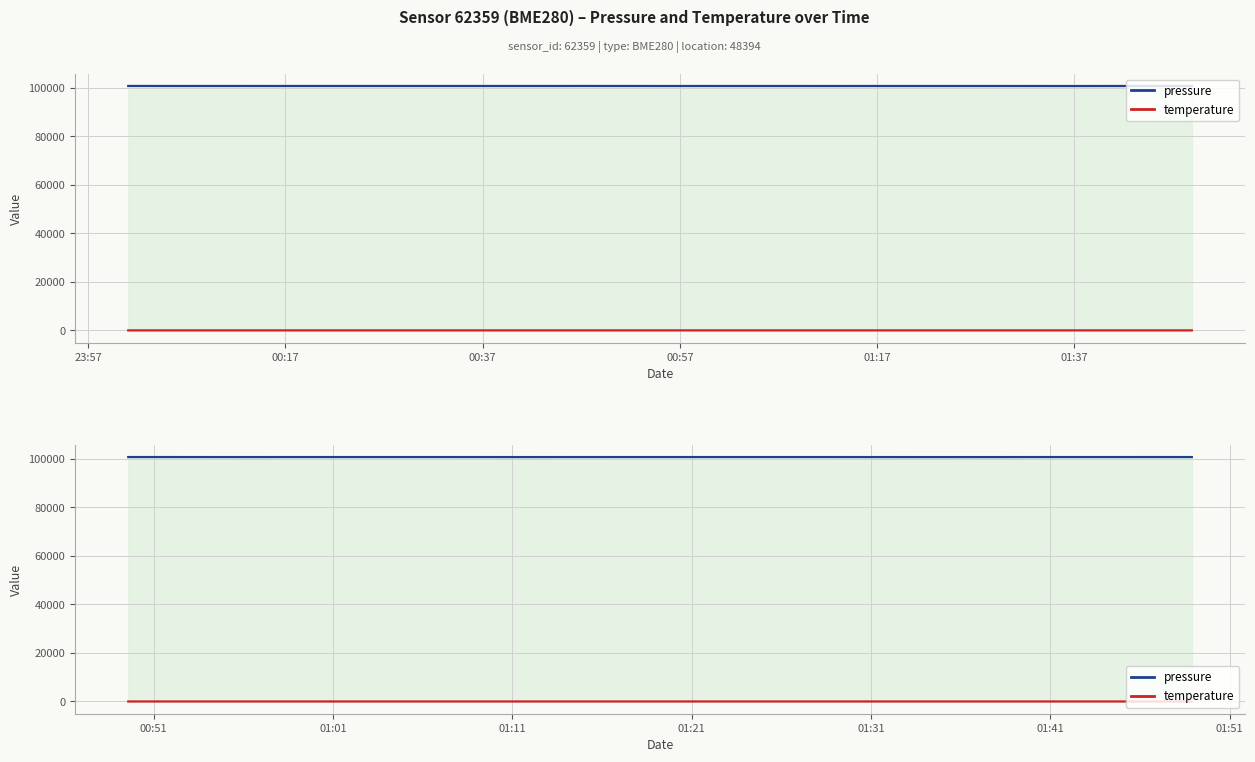

Where is pressure nearest to the value 100735?

00:37